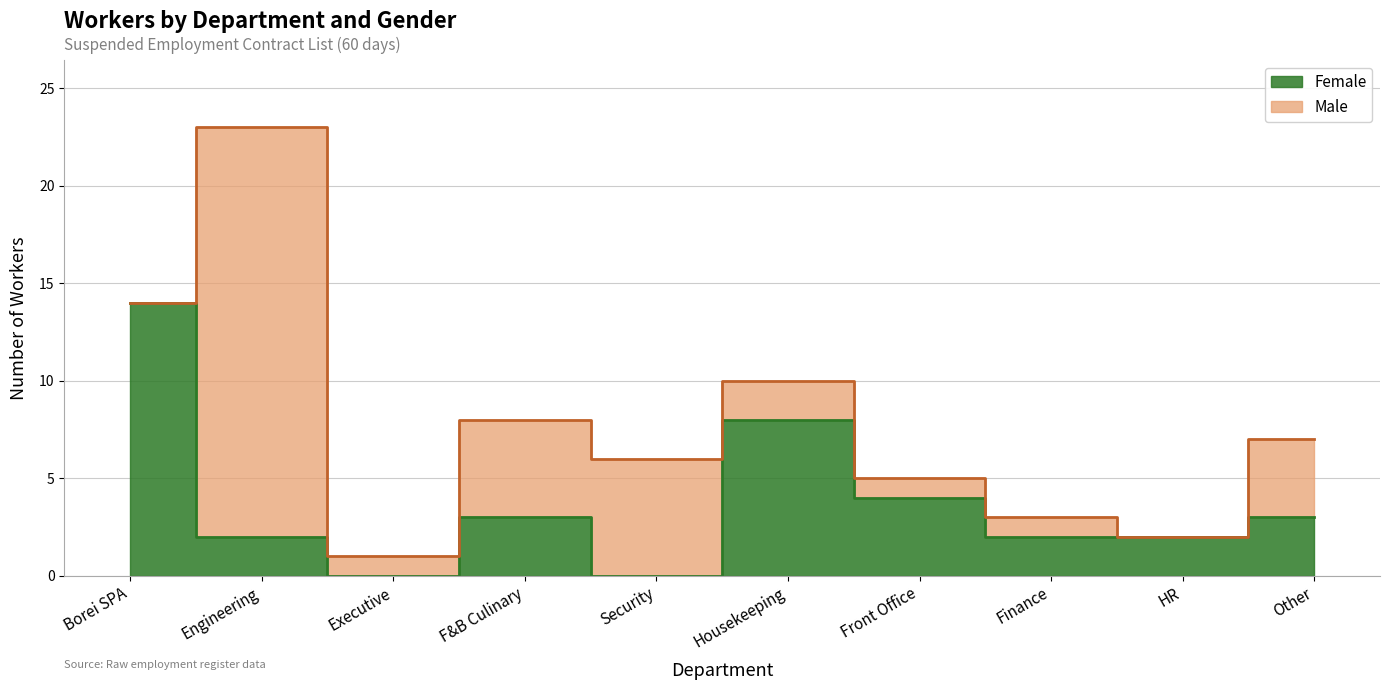

Rank the categories by value from lowest to highest.

Executive, Security, Engineering, Finance, HR, F&B Culinary, Other, Front Office, Housekeeping, Borei SPA